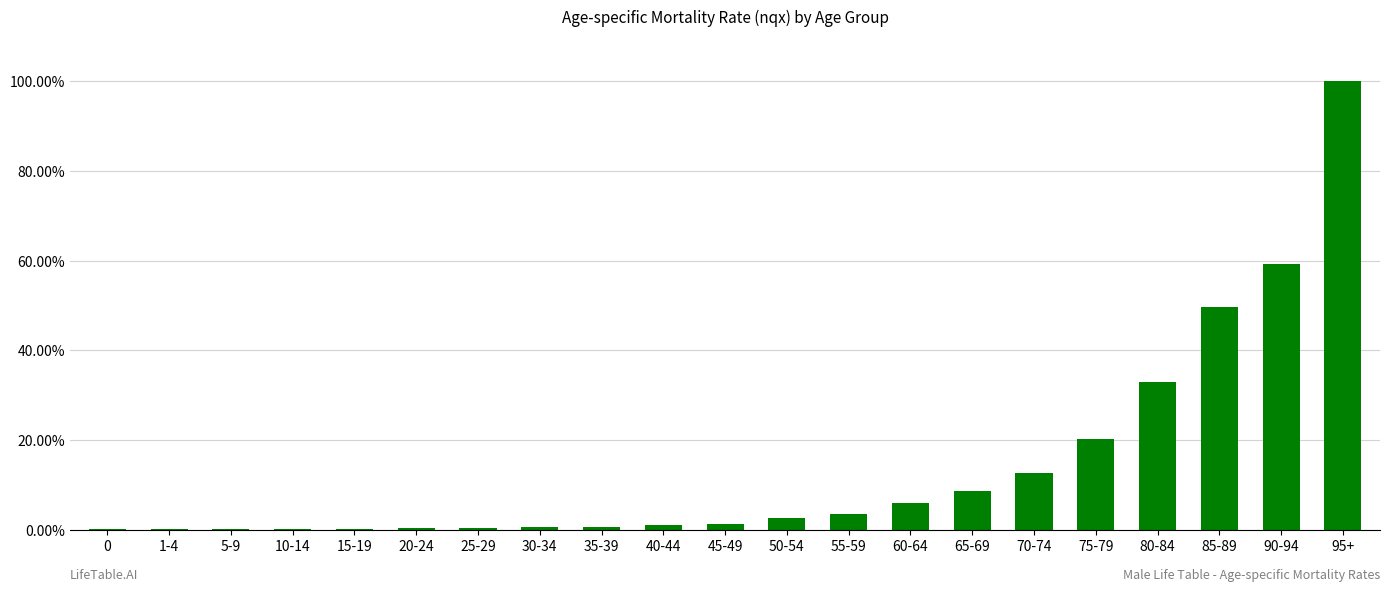

Are the bars horizontal?

No